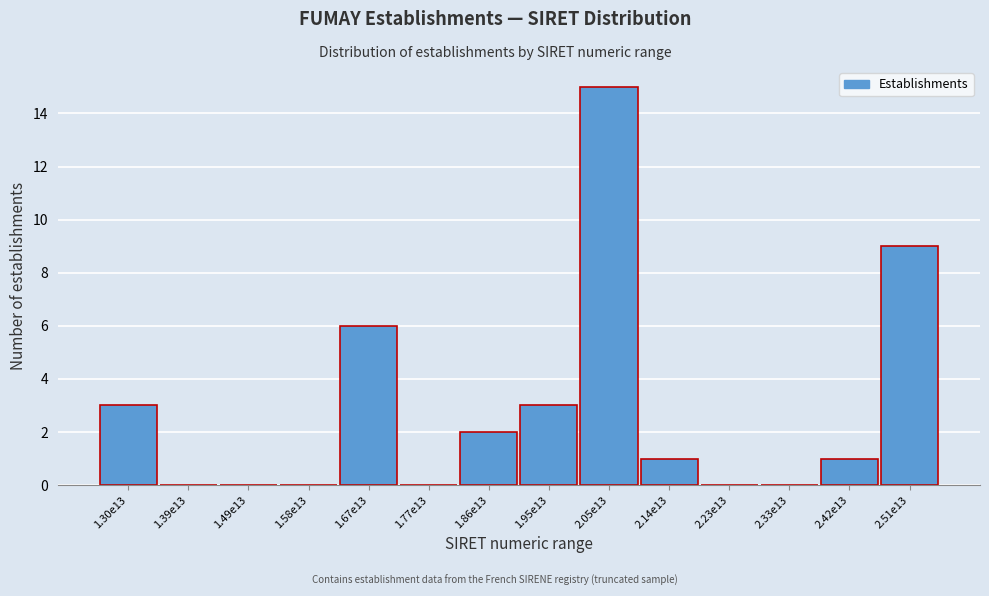

Reading left to right, extract all data points from this chart.

1.30e13=3	1.39e13=0	1.49e13=0	1.58e13=0	1.67e13=6	1.77e13=0	1.86e13=2	1.95e13=3	2.05e13=15	2.14e13=1	2.23e13=0	2.33e13=0	2.42e13=1	2.51e13=9